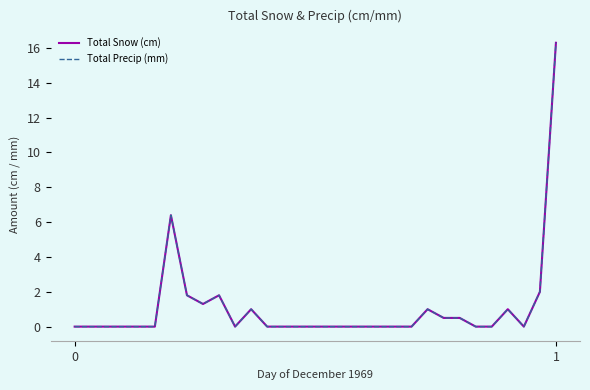

At which category does Total Snow (cm) reach its first local valley?

8